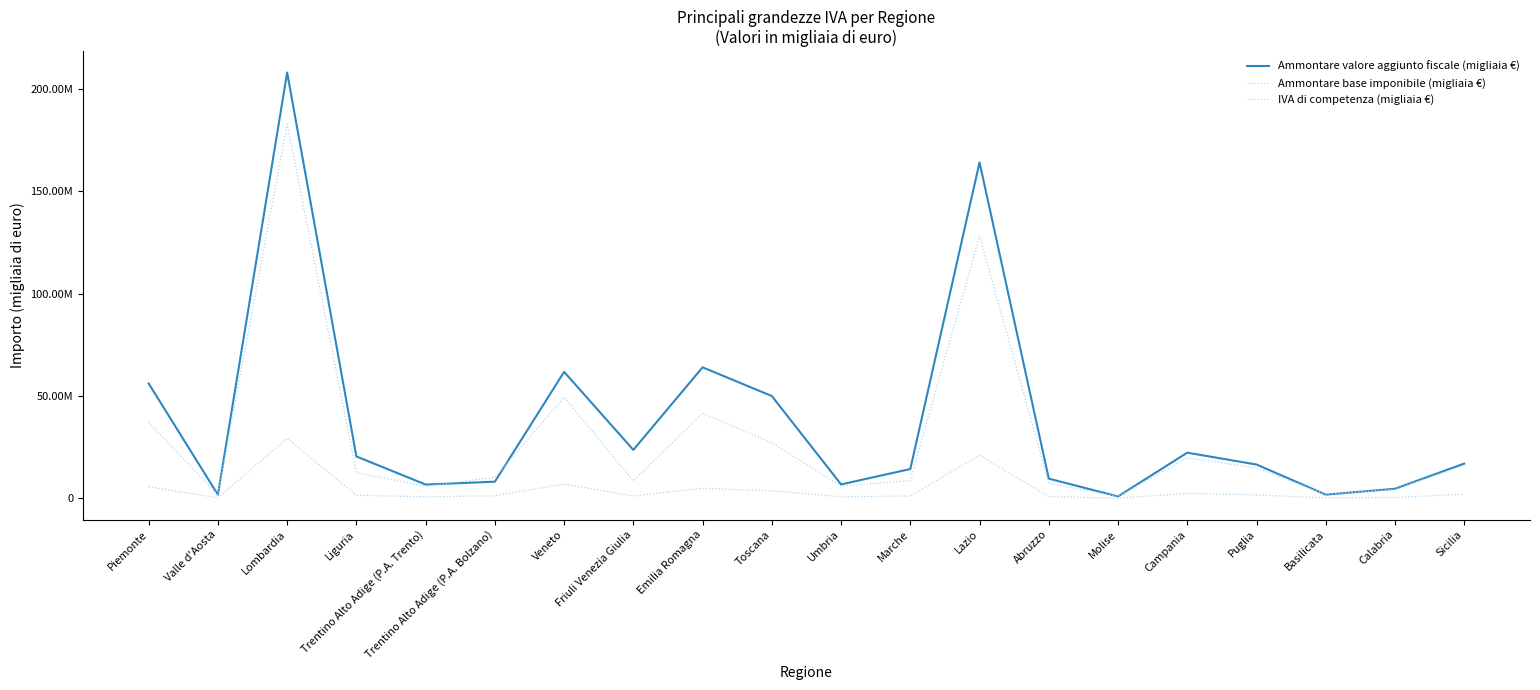

Is this an area chart (filled region under the line)?

No